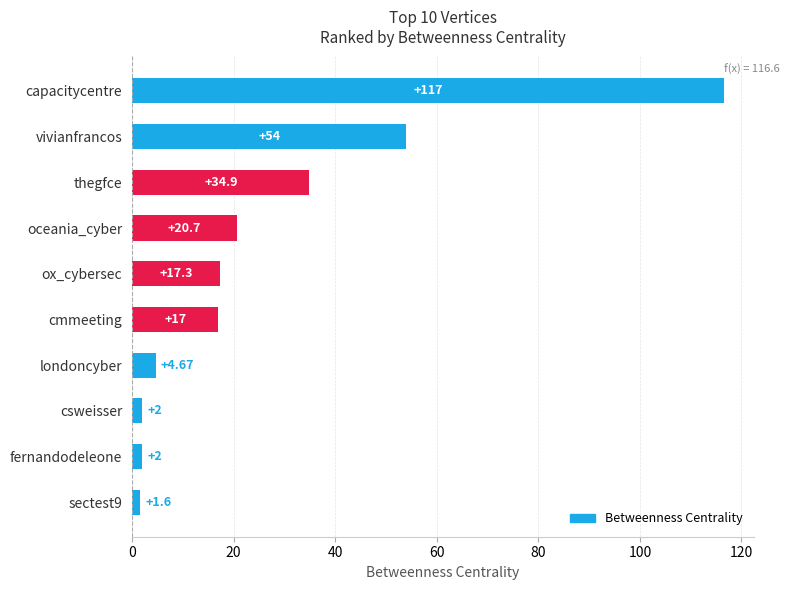

What is the difference between the maximum and minimum values?

115.0